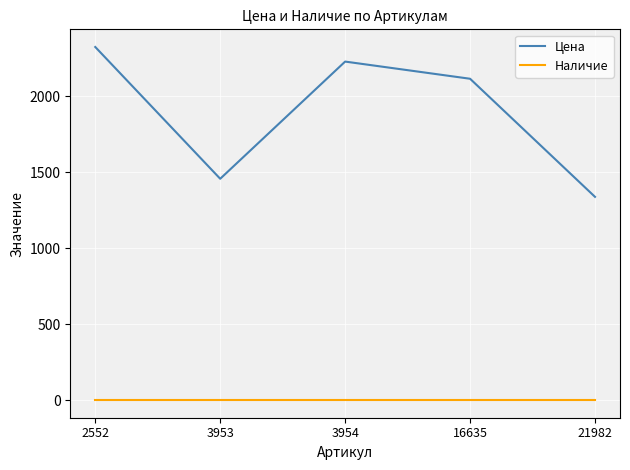

In Цена, how many points are lower than both neighbors (excluding endpoints)?

1